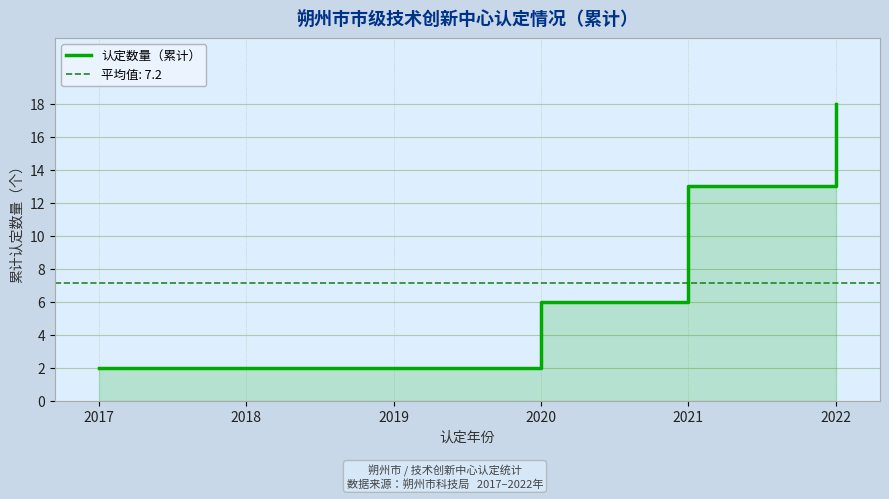

Count the number of values greater than 6.

2